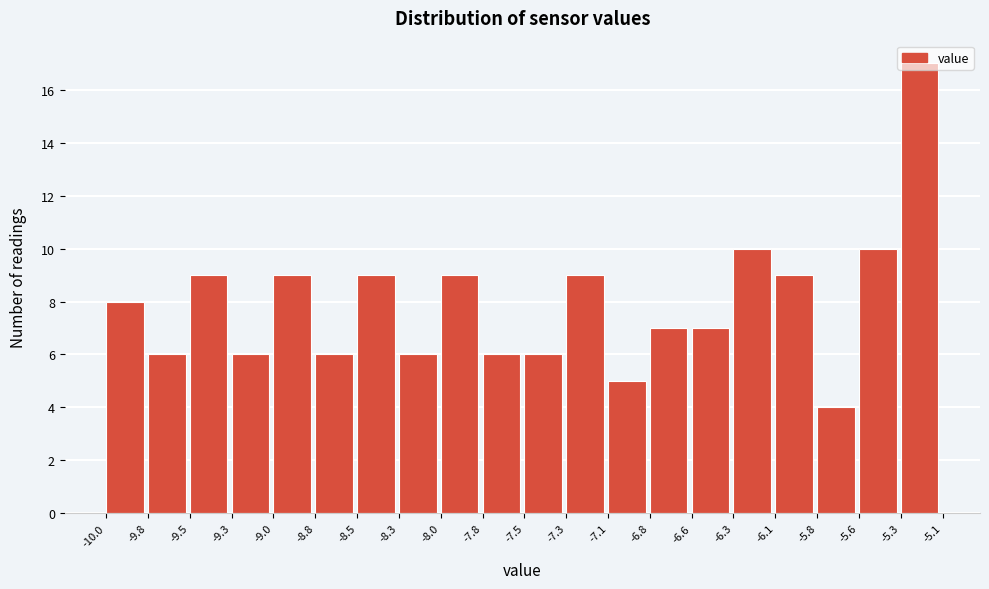

Over which range of the x-axis is the bar tallest?

-5.3 to -5.1